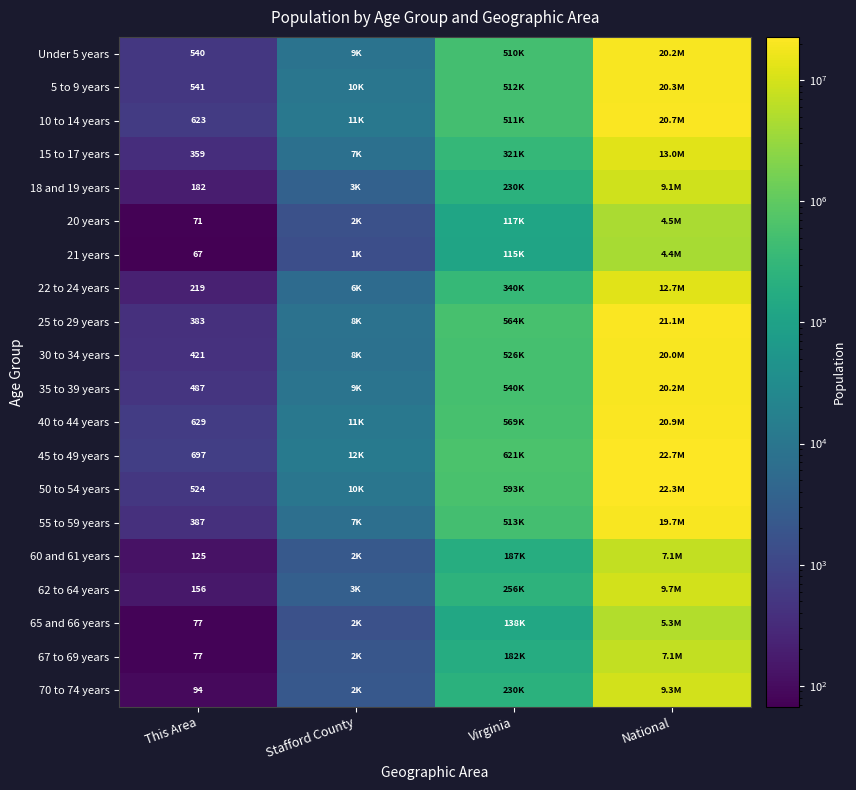

The value of 35 to 39 years at This Area is 834. True or false?

False